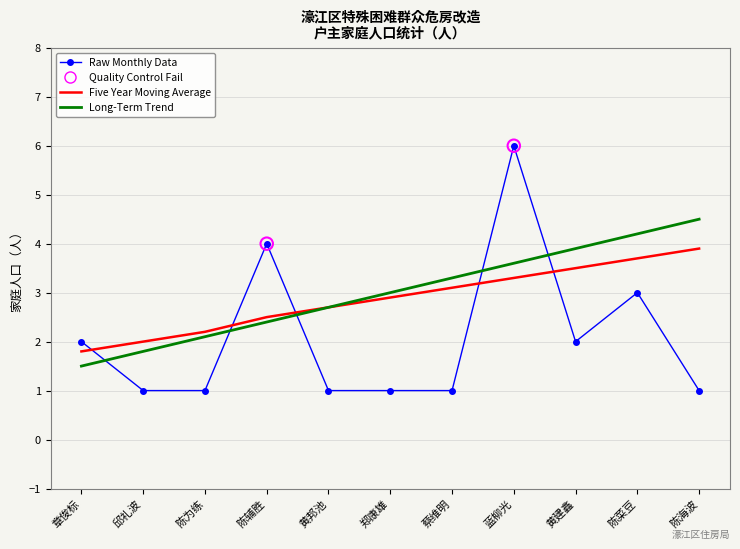

Is the value of Raw Monthly Data at 黄邦池 greater than the value of Long-Term Trend at 章俊标?

No